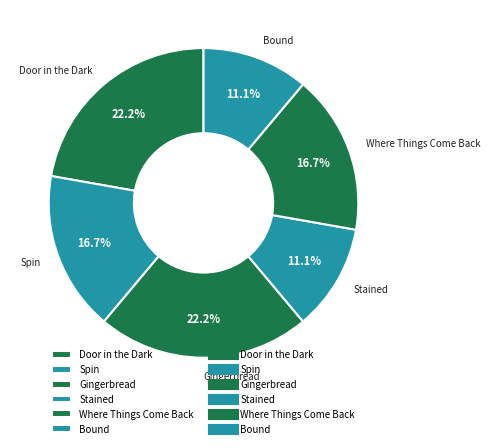

The Bound slice represents 11% of the pie. True or false?

True